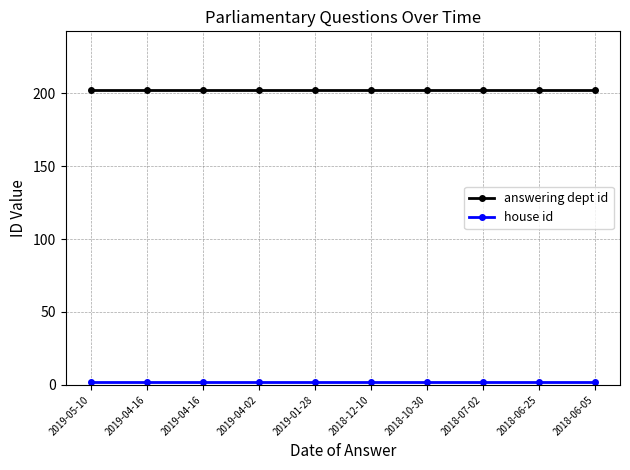

At 2018-06-25, list the series in order from smallest to largest.

house id, answering dept id